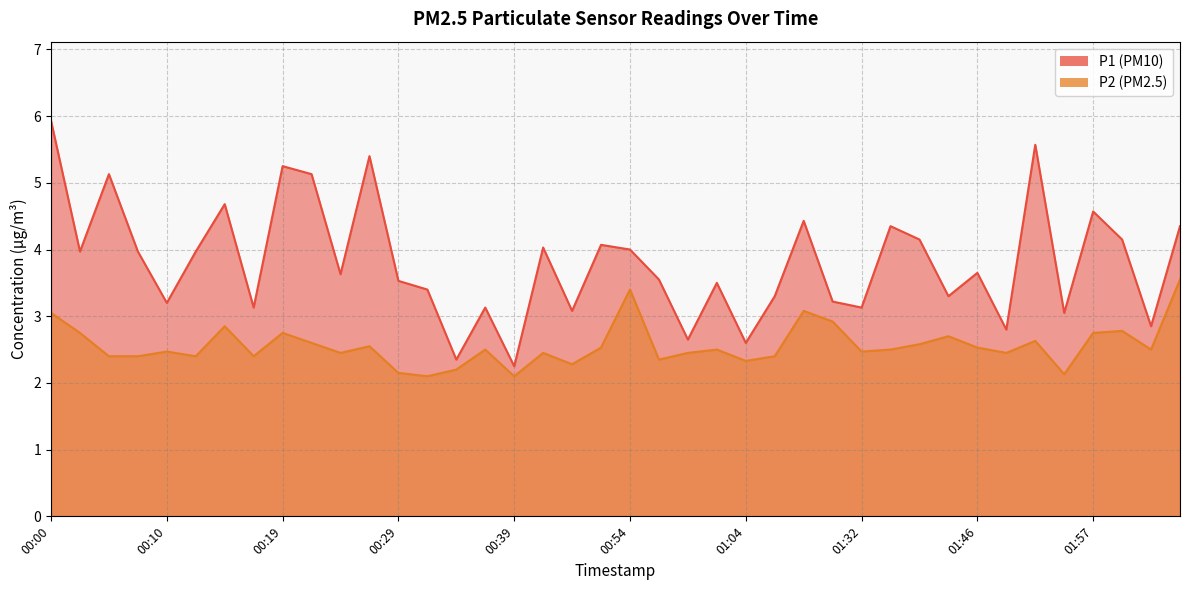

What position from the left is 01:09?

27